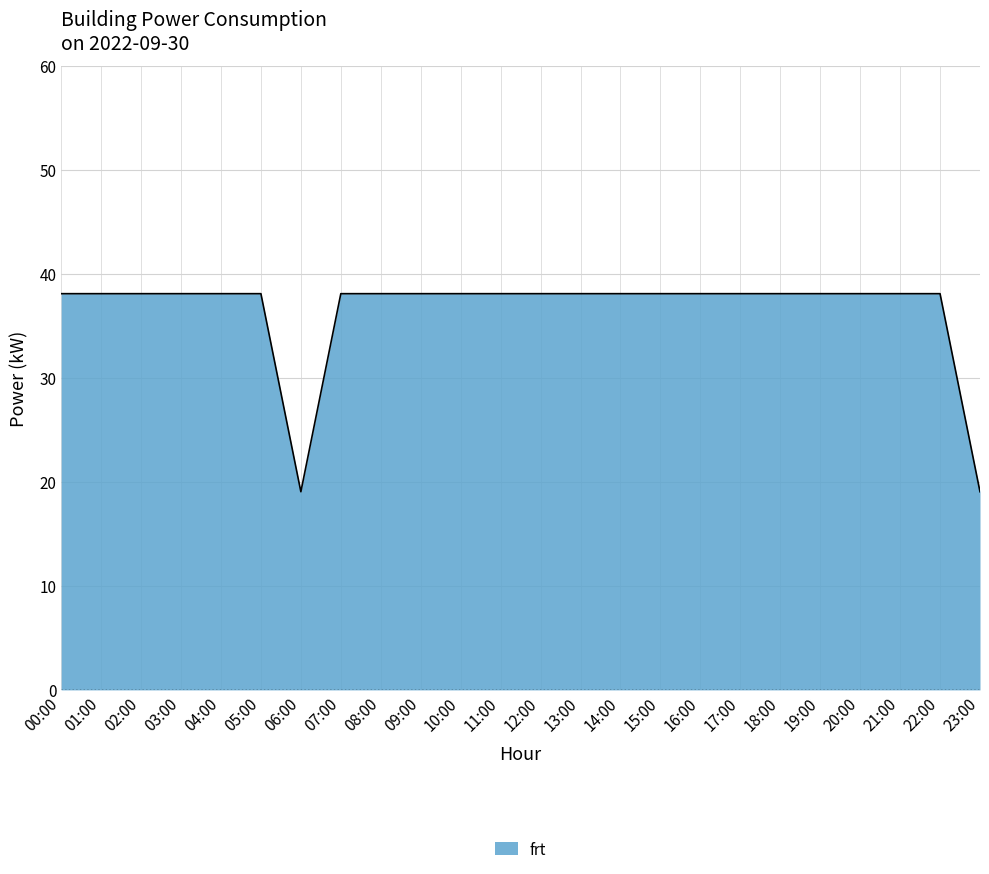

The chart shows a value of 38.1 at 02:00. True or false?

True